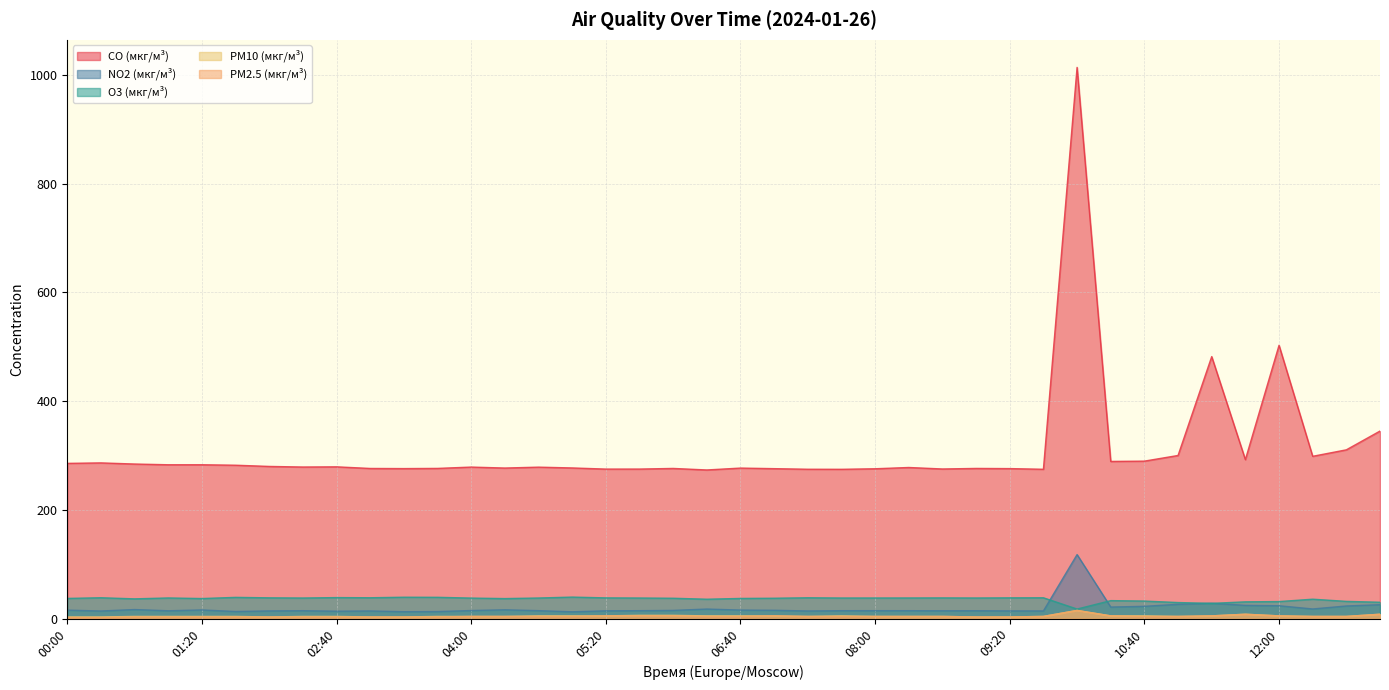

Reading left to right, what are all the values shown in this chart?

CO (мкг/м³): 00:00=285.4	00:20=286.3	00:40=284.2	01:00=282.9	01:20=282.9	01:40=282.0	02:00=279.8	02:20=278.7	02:40=279.1	03:00=276.1	03:20=275.8	03:40=276.2	04:00=278.6	04:20=276.8	04:40=278.5	05:00=277.0	05:20=274.9	05:40=275.0	06:00=276.1	06:20=273.3	06:40=276.8	07:00=275.7	07:20=274.6	07:40=274.5	08:00=275.5	08:20=277.8	08:40=275.1	09:00=276.1	09:20=275.8	09:40=274.6	10:00=1013.5	10:20=289.0	10:40=289.5	11:00=299.9	11:20=481.7	11:40=292.3	12:00=502.5	12:20=298.4	12:40=310.3	13:00=344.8
NO2 (мкг/м³): 00:00=15.6	00:20=14.0	00:40=16.6	01:00=14.4	01:20=15.9	01:40=13.1	02:00=14.2	02:20=14.6	02:40=13.6	03:00=14.1	03:20=12.7	03:40=13.0	04:00=14.8	04:20=16.1	04:40=14.6	05:00=12.5	05:20=14.3	05:40=14.6	06:00=15.0	06:20=17.6	06:40=15.7	07:00=15.3	07:20=14.1	07:40=14.6	08:00=14.6	08:20=14.6	08:40=14.4	09:00=14.5	09:20=14.2	09:40=14.1	10:00=117.7	10:20=21.2	10:40=22.6	11:00=26.3	11:20=28.3	11:40=24.3	12:00=23.6	12:20=17.7	12:40=23.2	13:00=25.6
O3 (мкг/м³): 00:00=37.1	00:20=38.3	00:40=36.3	01:00=38.0	01:20=36.9	01:40=39.0	02:00=38.2	02:20=37.9	02:40=38.6	03:00=38.3	03:20=39.3	03:40=39.1	04:00=37.7	04:20=36.8	04:40=37.9	05:00=39.5	05:20=38.1	05:40=37.9	06:00=37.4	06:20=35.6	06:40=37.1	07:00=37.5	07:20=38.3	07:40=37.9	08:00=37.9	08:20=37.9	08:40=38.1	09:00=37.9	09:20=38.2	09:40=38.3	10:00=17.6	10:20=33.1	10:40=32.3	11:00=29.5	11:20=28.0	11:40=30.8	12:00=31.3	12:20=35.7	12:40=31.7	13:00=30.1
PM10 (мкг/м³): 00:00=3.0	00:20=3.0	00:40=4.0	01:00=4.0	01:20=4.0	01:40=4.0	02:00=3.0	02:20=4.0	02:40=4.0	03:00=3.0	03:20=3.0	03:40=4.0	04:00=4.0	04:20=4.0	04:40=5.0	05:00=5.0	05:20=5.0	05:40=6.0	06:00=6.0	06:20=5.0	06:40=5.0	07:00=5.0	07:20=4.0	07:40=5.0	08:00=4.0	08:20=4.0	08:40=4.0	09:00=3.0	09:20=3.0	09:40=4.0	10:00=15.0	10:20=5.0	10:40=5.0	11:00=4.0	11:20=5.0	11:40=8.0	12:00=5.0	12:20=4.0	12:40=4.0	13:00=8.0
PM2.5 (мкг/м³): 00:00=2.0	00:20=2.0	00:40=3.0	01:00=3.0	01:20=3.0	01:40=3.0	02:00=3.0	02:20=3.0	02:40=3.0	03:00=3.0	03:20=3.0	03:40=3.0	04:00=4.0	04:20=4.0	04:40=4.0	05:00=4.0	05:20=5.0	05:40=5.0	06:00=5.0	06:20=4.0	06:40=4.0	07:00=5.0	07:20=4.0	07:40=4.0	08:00=4.0	08:20=4.0	08:40=4.0	09:00=3.0	09:20=3.0	09:40=4.0	10:00=15.0	10:20=5.0	10:40=4.0	11:00=4.0	11:20=5.0	11:40=8.0	12:00=5.0	12:20=4.0	12:40=4.0	13:00=8.0